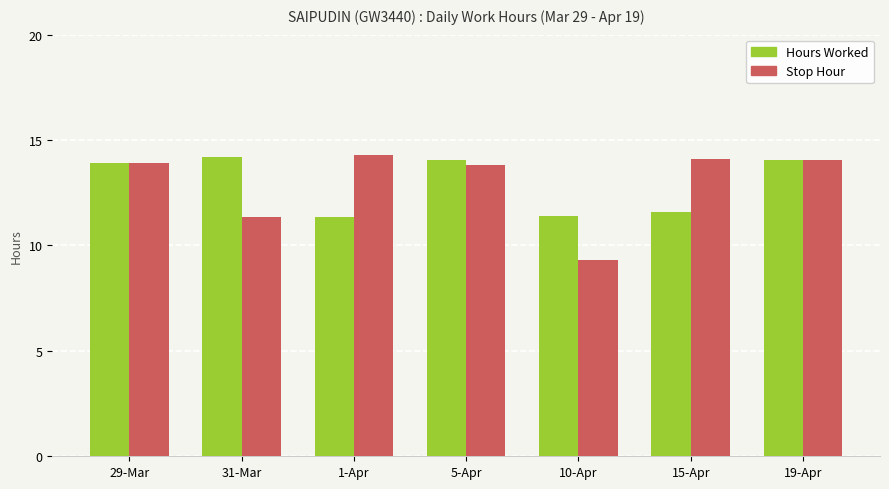

What is the sum of the Stop Hour values at 1-Apr and 10-Apr?

23.6